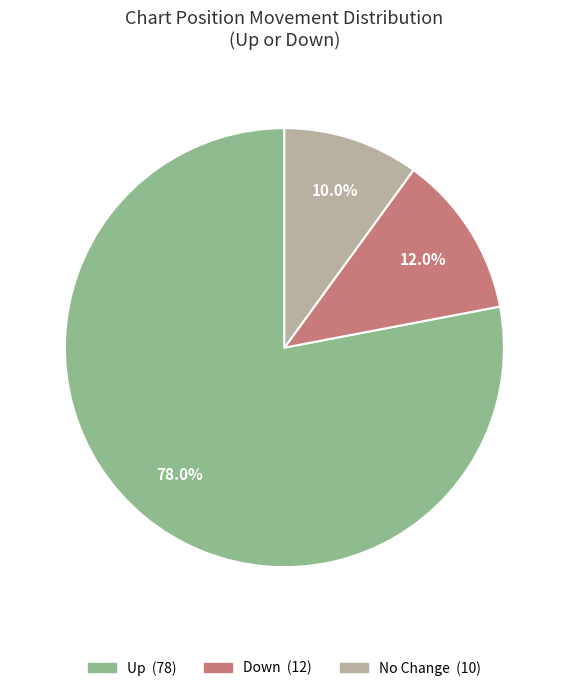

Count the number of slices in the pie.

3